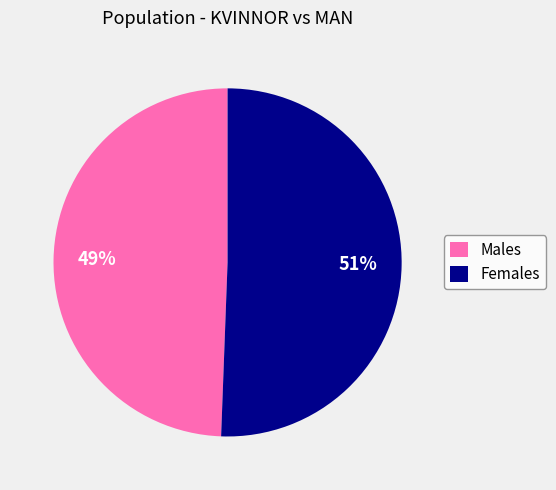

Which slice represents more than half of the pie?

Females